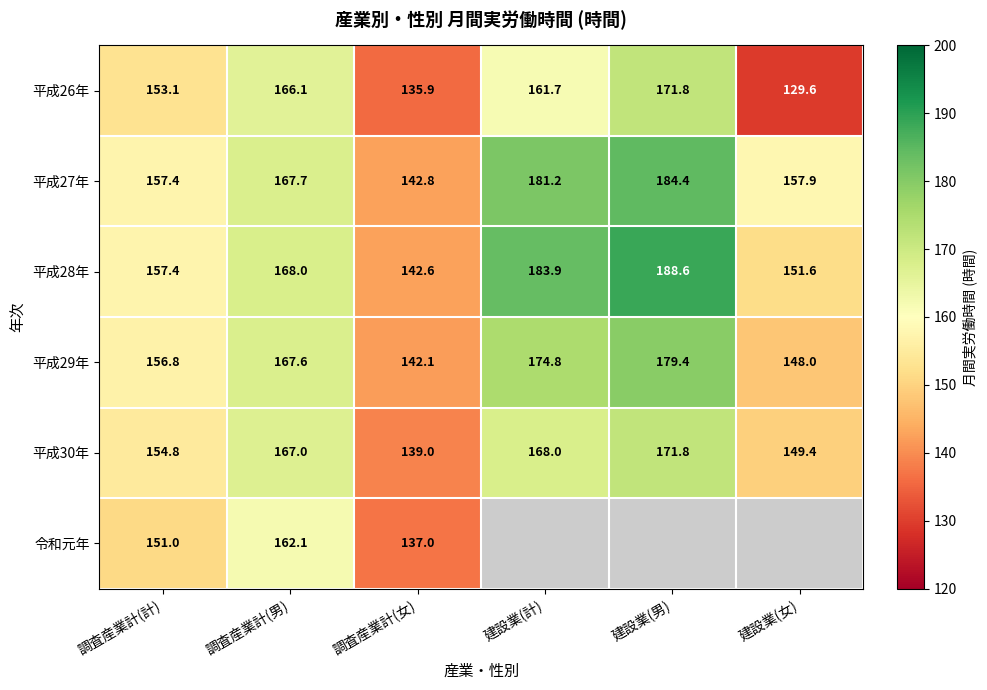

At which label does 平成30年 reach its peak?

建設業(男)